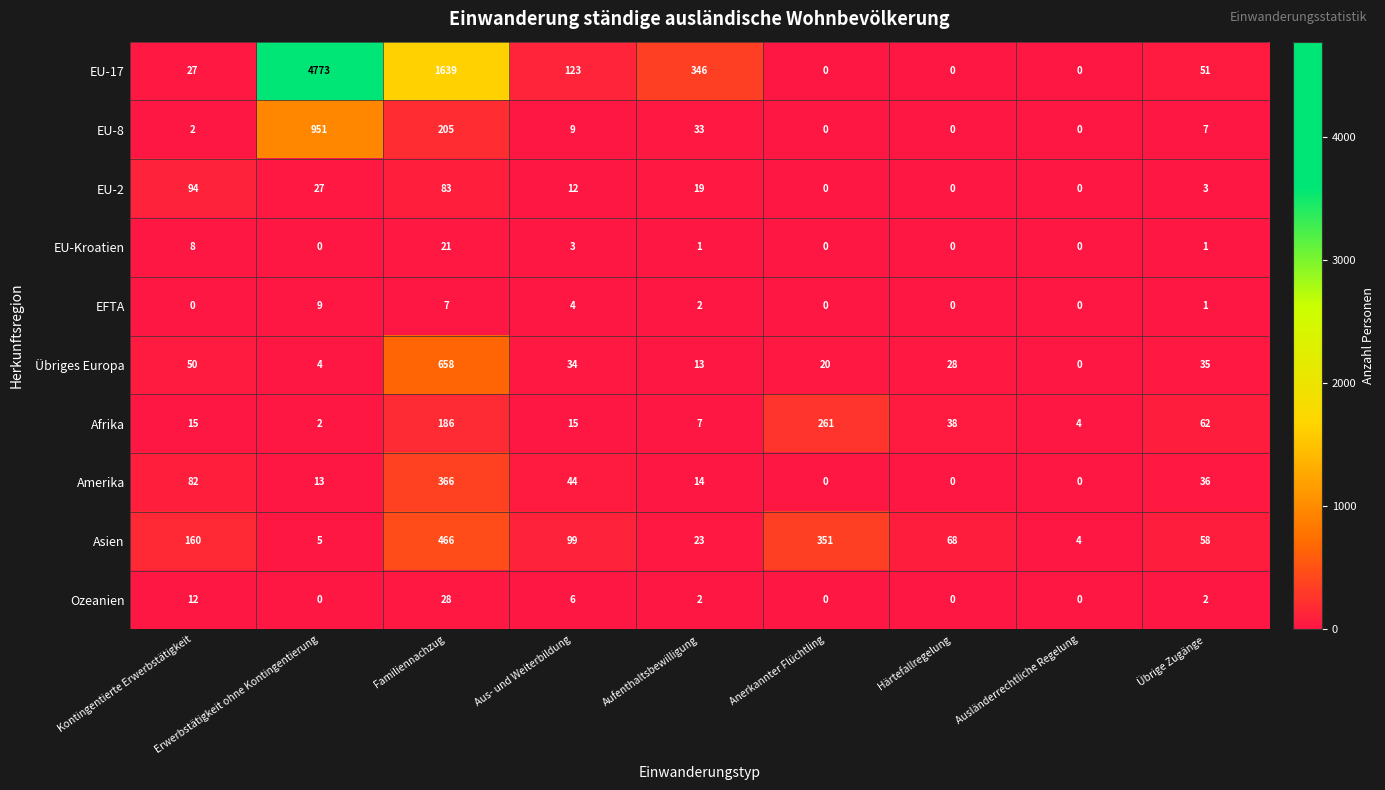

Read the EU-17 value at Aus- und Weiterbildung, to the nearest 100.

100